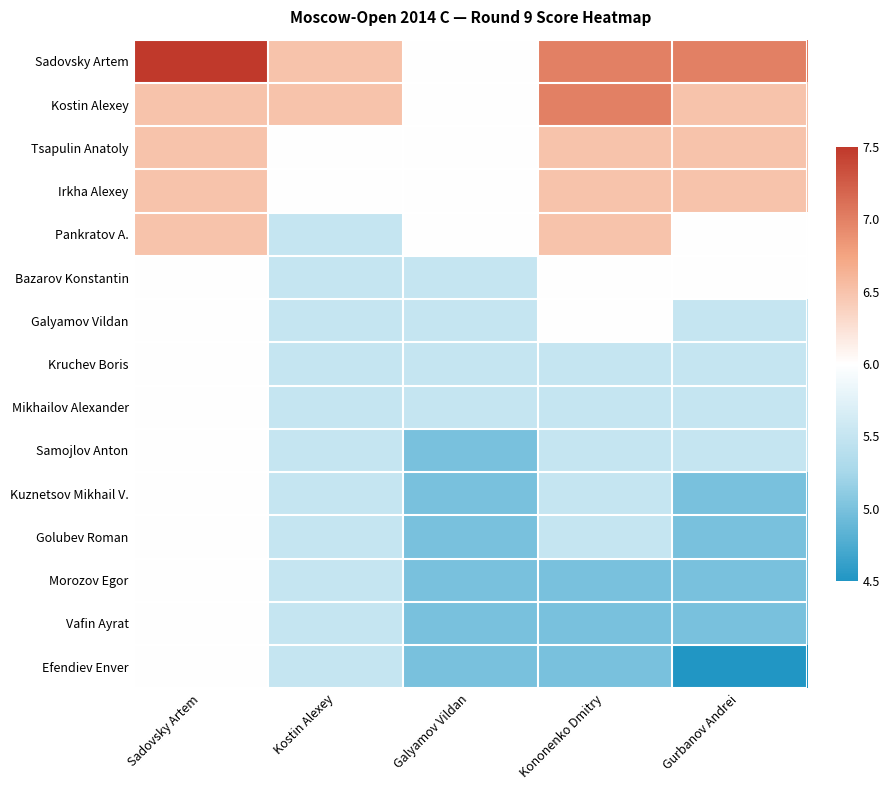

At which category is the sum across all series the highest?

Sadovsky Artem